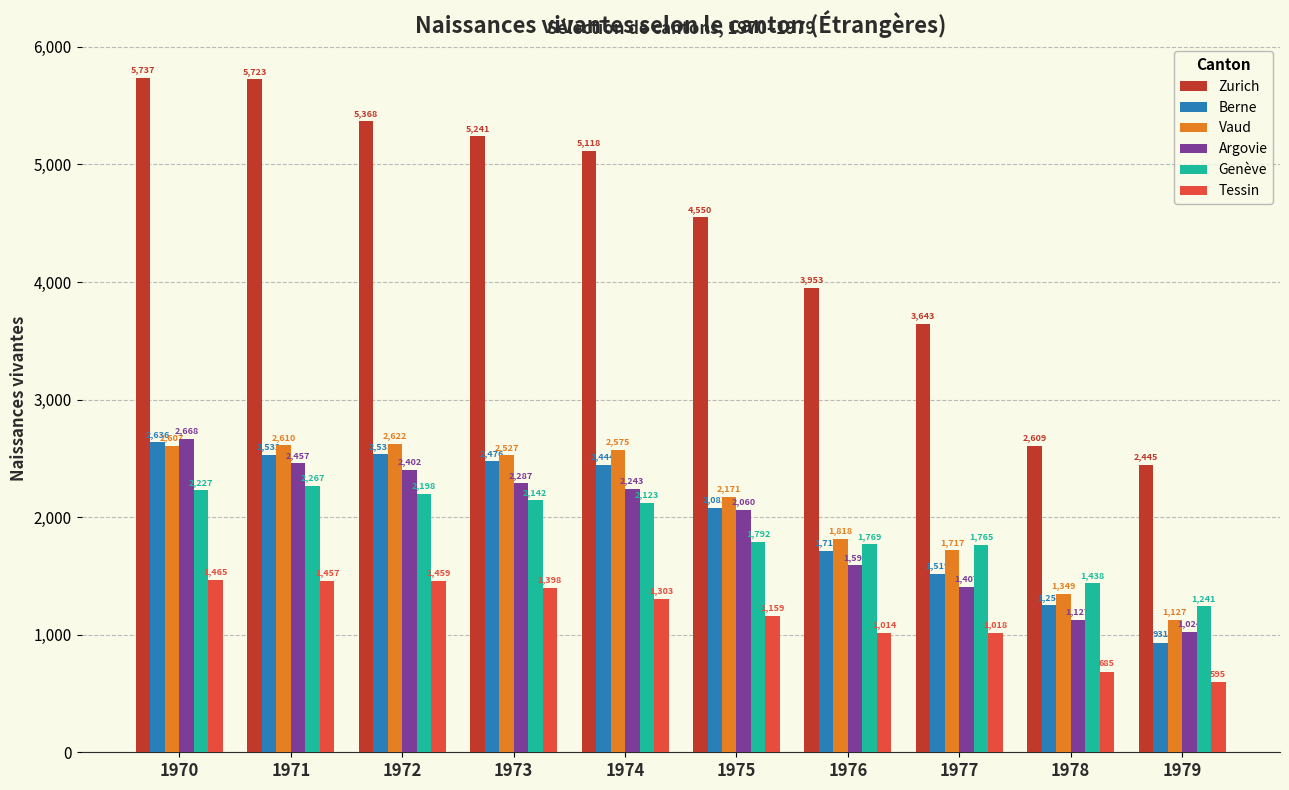

Which series changed the most between 1973 and 1979?

Zurich